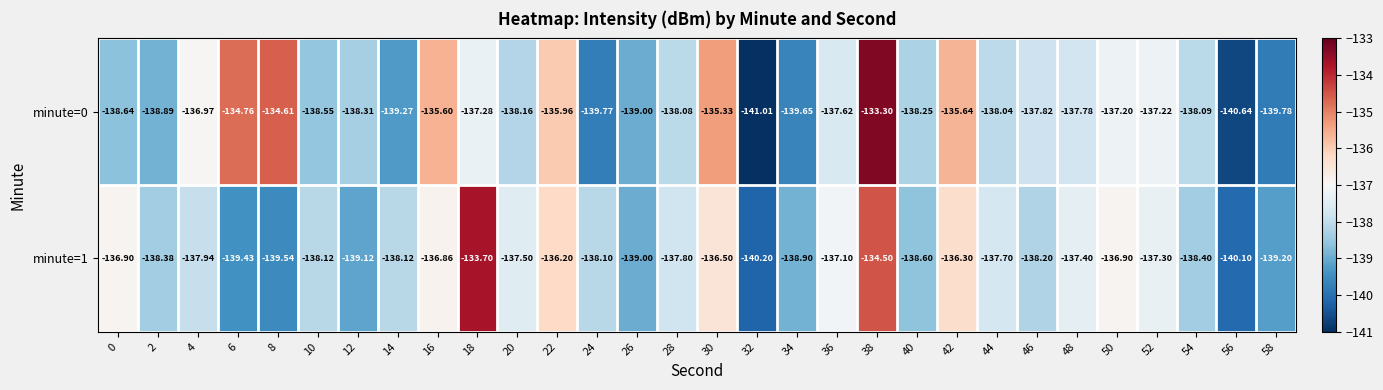

What is the greatest value displayed?

-133.3